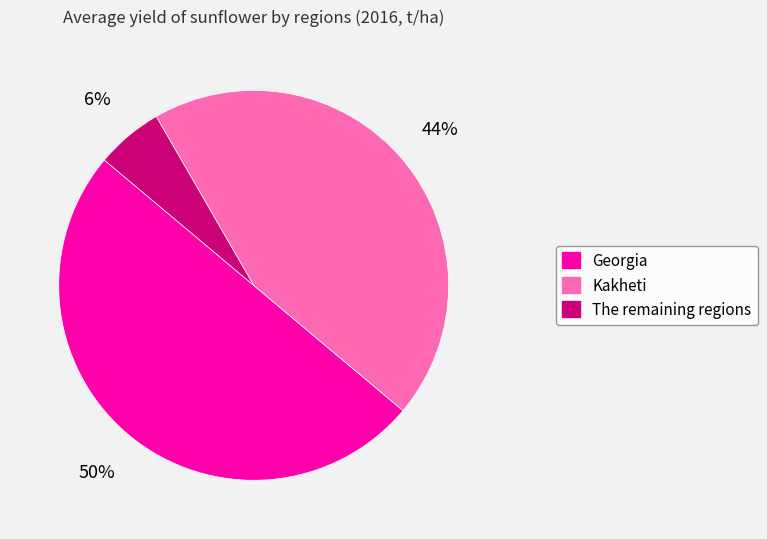

Which category has the smallest portion of the pie?

The remaining regions